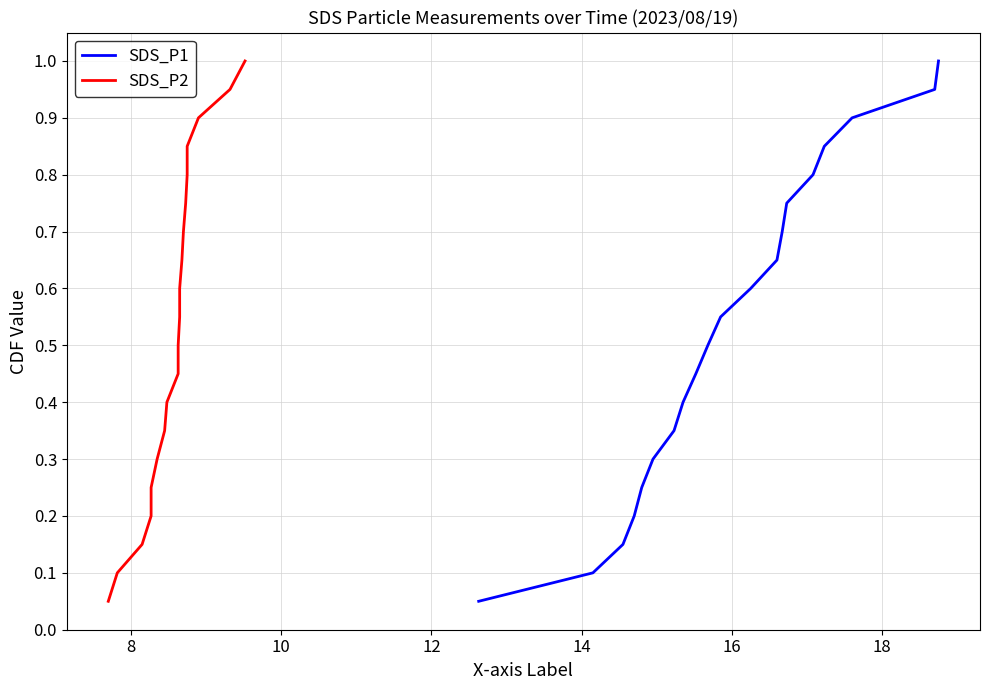

What is the maximum value for SDS_P1?

1.0